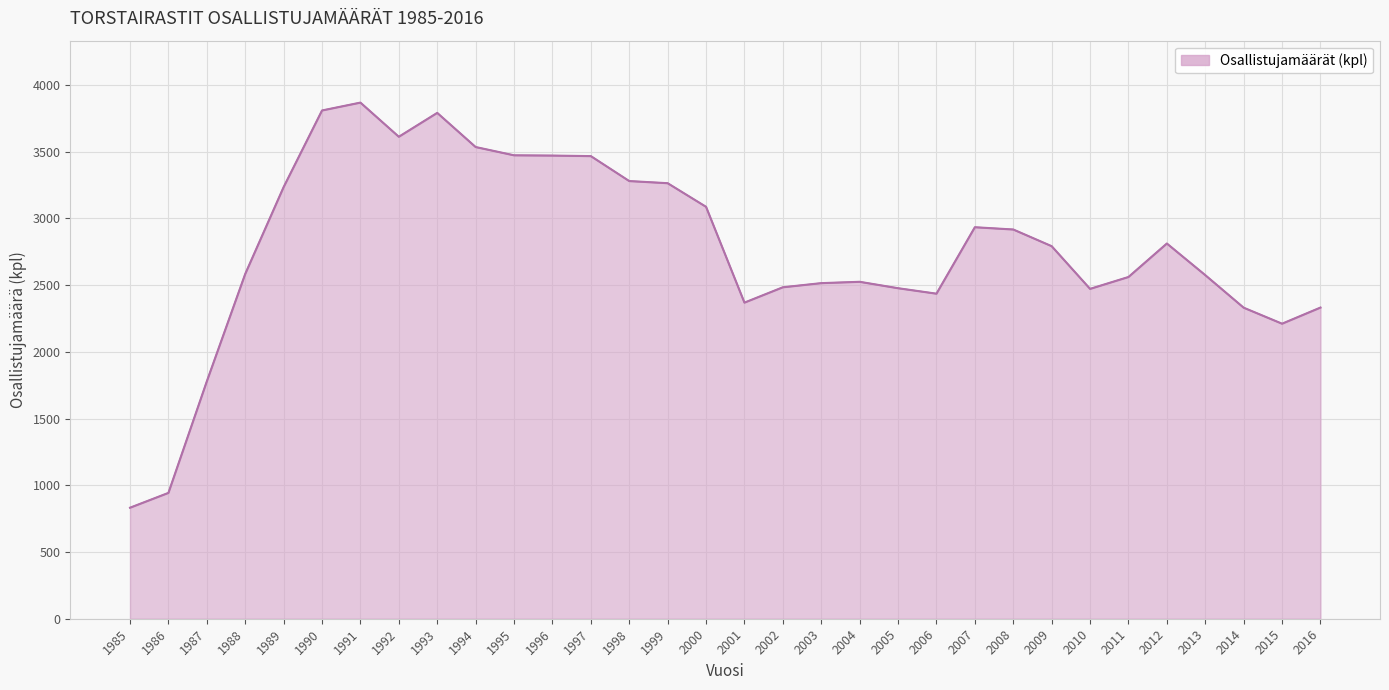

The chart shows a value of 3868 at 1991. True or false?

True